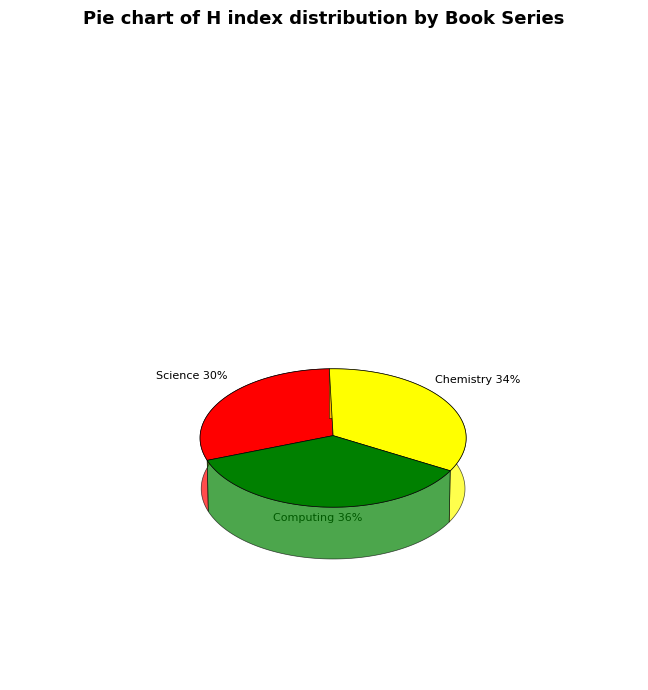

To the nearest percent, what percentage of the pie is Reviews in Computational Chemistry?

34%